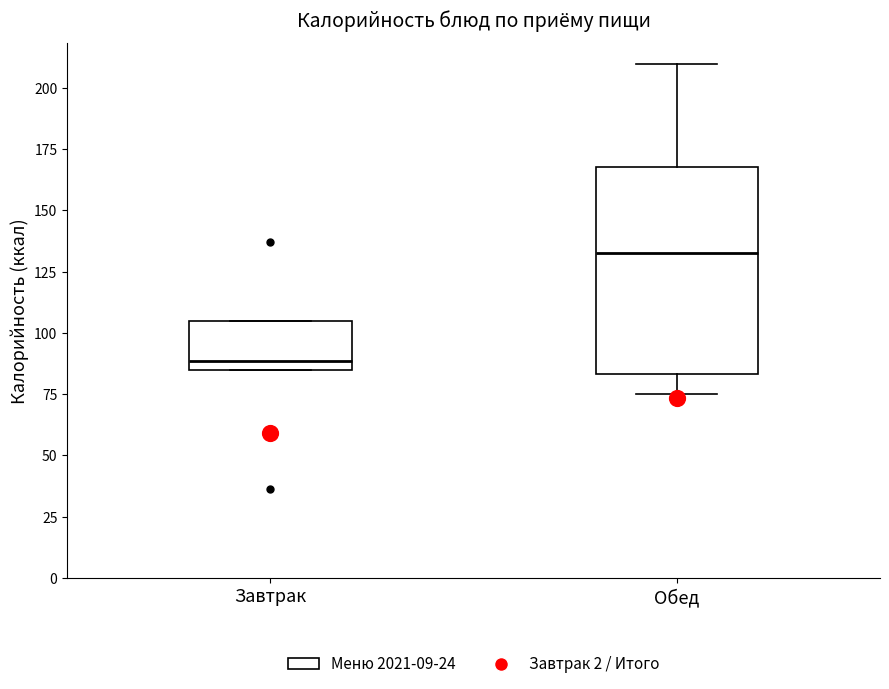

Where does the median line of the box for Завтрак sit on the y-axis? The values are not printed on the chart, so give them approximately, as read against the axis.

90